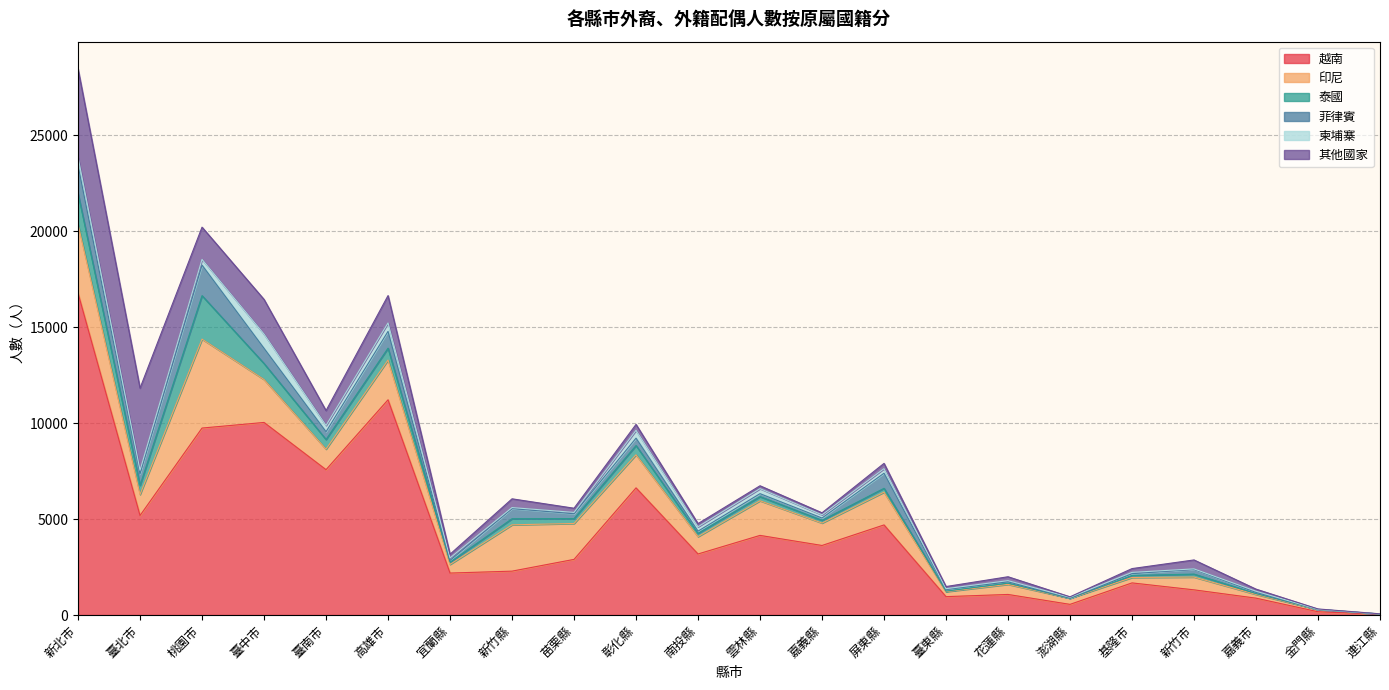

Which has a higher value, 新竹市 or 金門縣?

新竹市